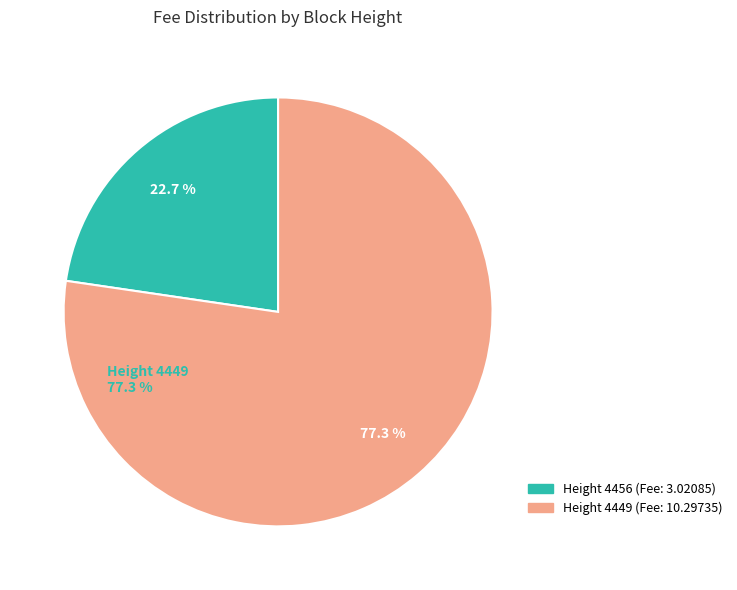

Is there any slice that represents more than half of the pie?

Yes